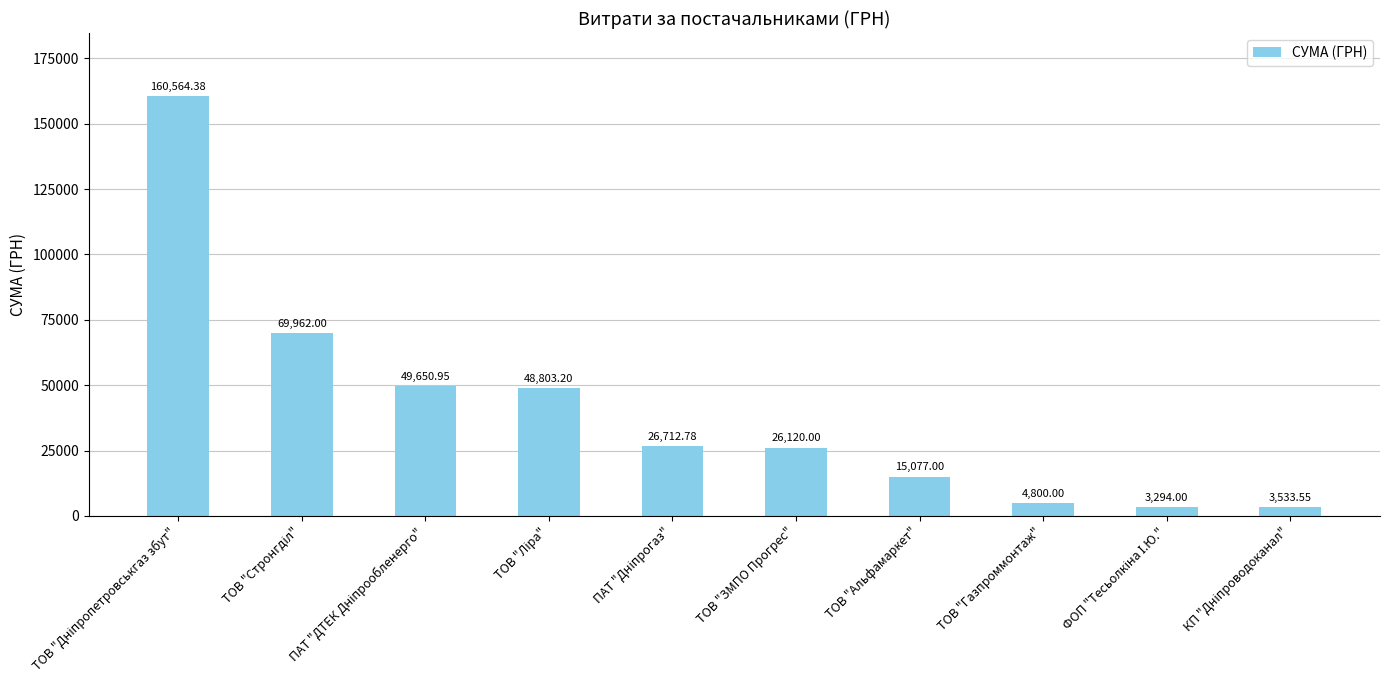

Approximately how many times larger is the value at ТОВ "ЗМПО Прогрес" compared to ТОВ "Альфамаркет"?

1.7